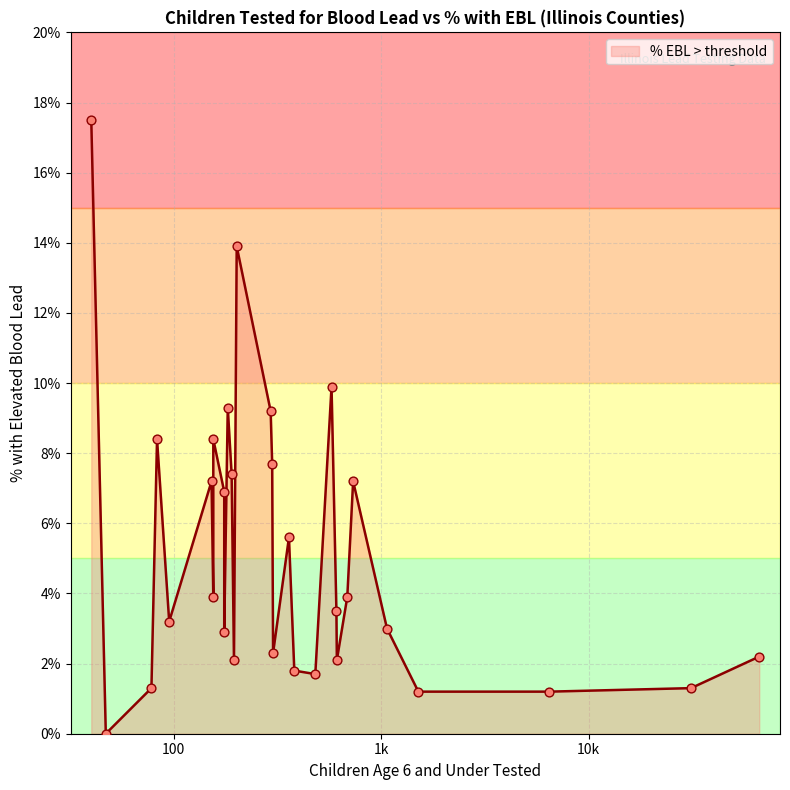

What is the change in value from Champaign to Edwards?

+0.1